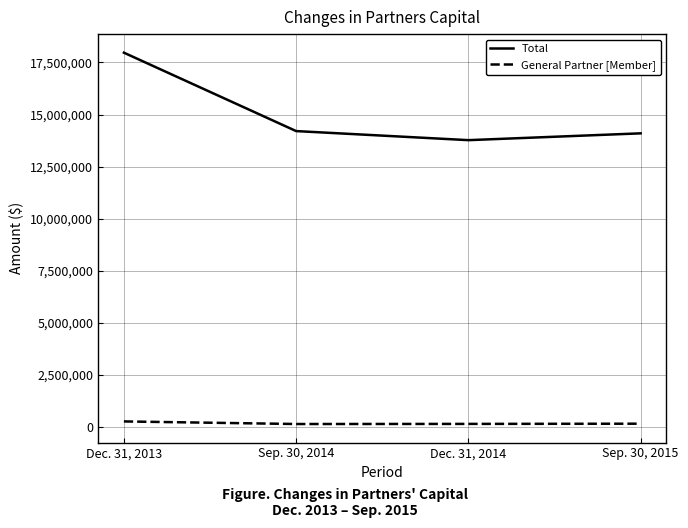

List the series in order of their overall mean, highest first.

Total, General Partner [Member]